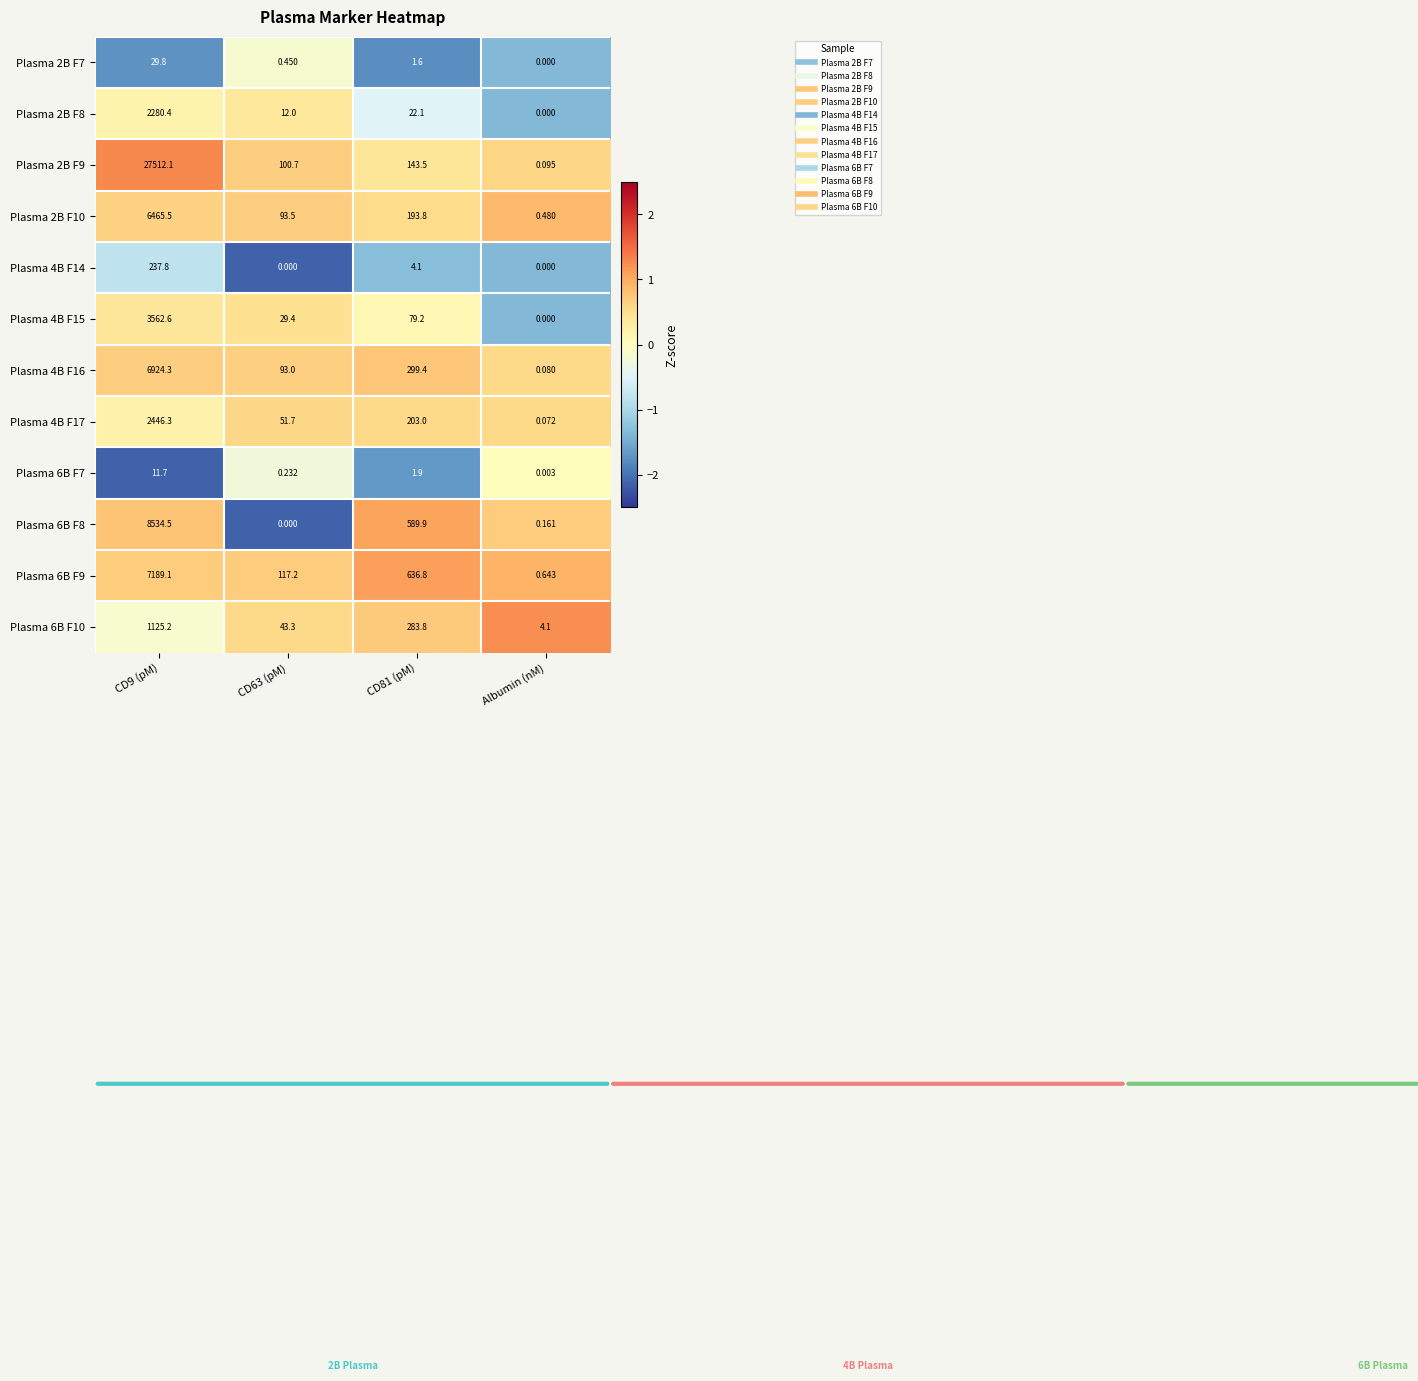

What is the spread (max minus min) of values at CD81 (pM)?

635.2